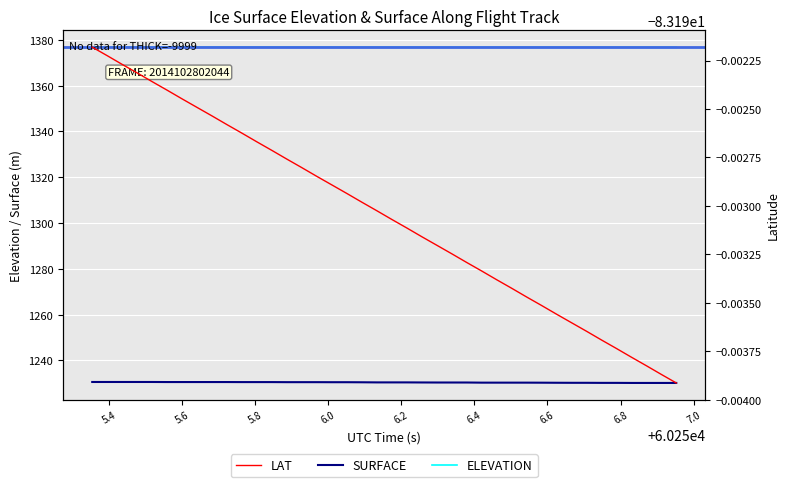

How many series are shown in this chart?

3